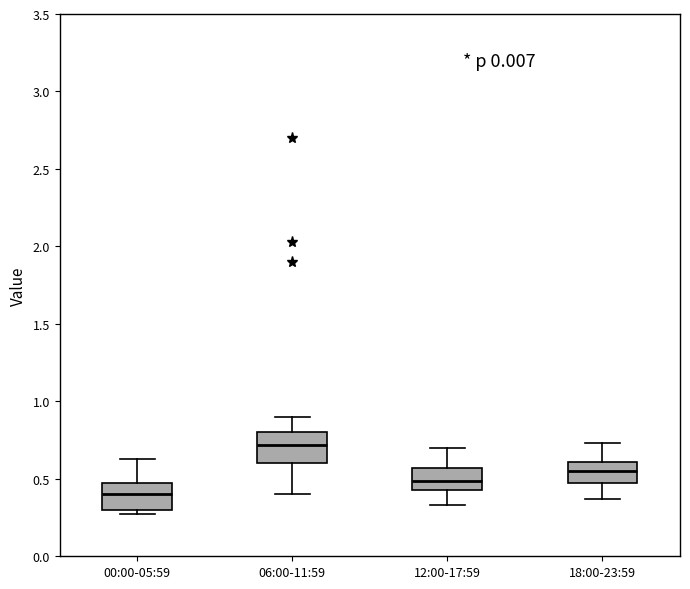

Reading left to right, transcribe this box plot: for each box, give where its median line is, the range the box spans, and where its two whiskers end, as read against the y-axis. The values are not printed on the chart, so give them approximately, as read against the axis.

00:00-05:59: median 0.40, box 0.30 to 0.45, whiskers 0.25 to 0.65
06:00-11:59: median 0.70, box 0.60 to 0.80, whiskers 0.40 to 0.90
12:00-17:59: median 0.50, box 0.45 to 0.55, whiskers 0.35 to 0.70
18:00-23:59: median 0.55, box 0.45 to 0.60, whiskers 0.35 to 0.75